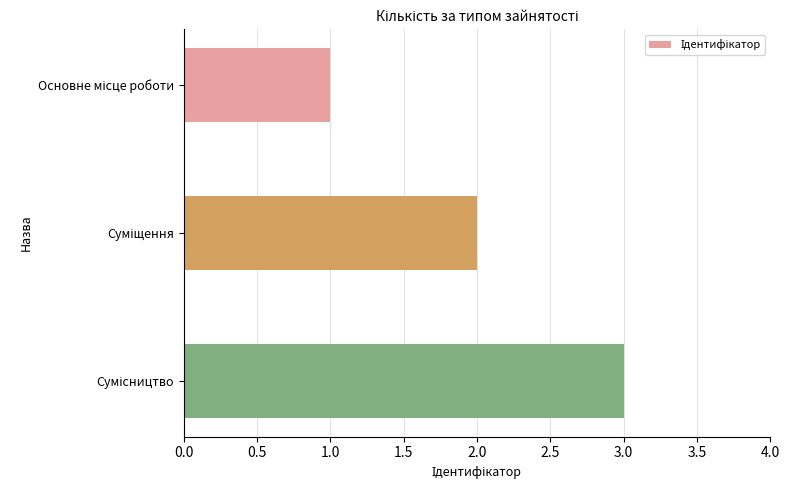

What is the sum of all values?

6